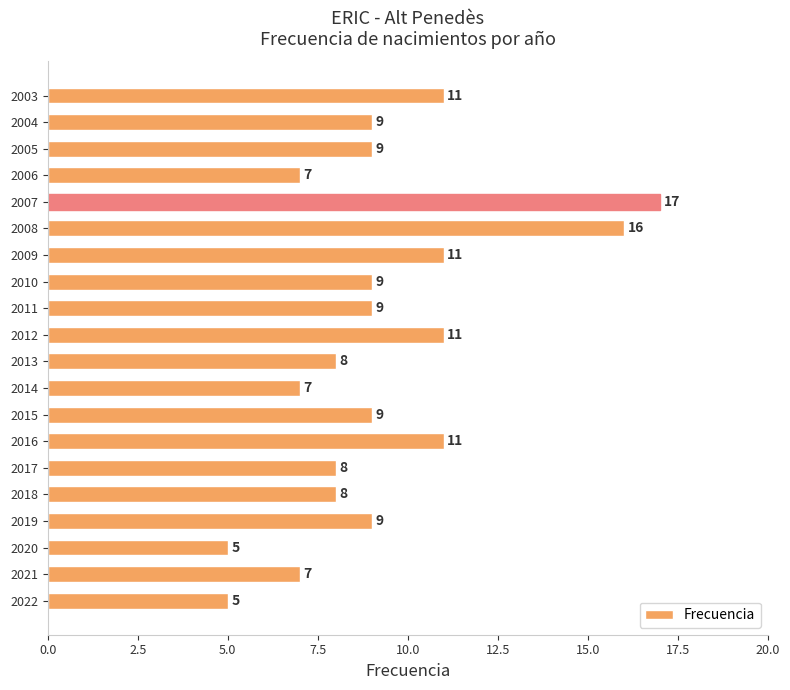

Reading bottom to top, what are all the values shown in this chart?

5	7	5	9	8	8	11	9	7	8	11	9	9	11	16	17	7	9	9	11